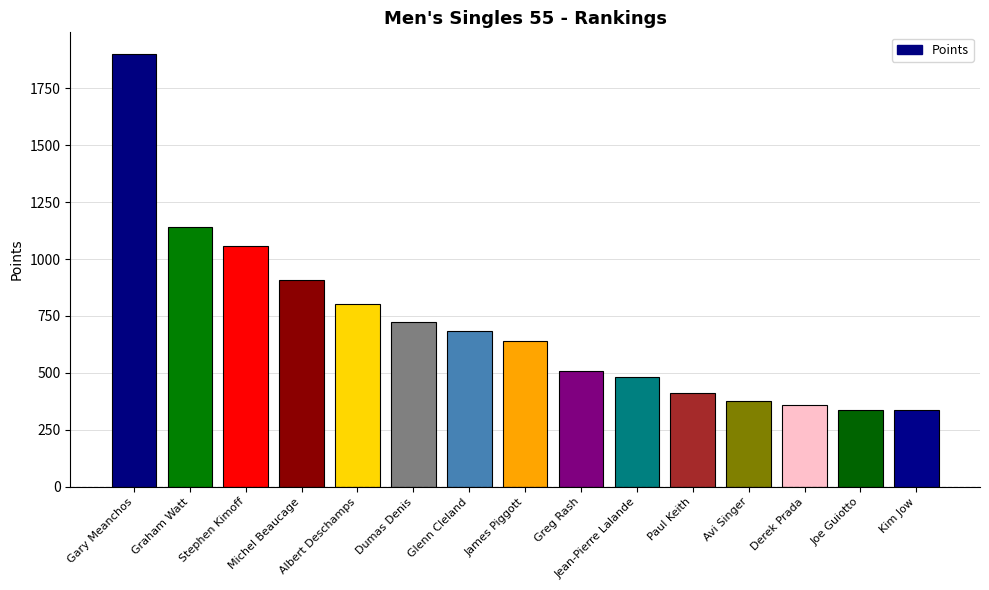

What is the minimum value shown in the chart?

338.4